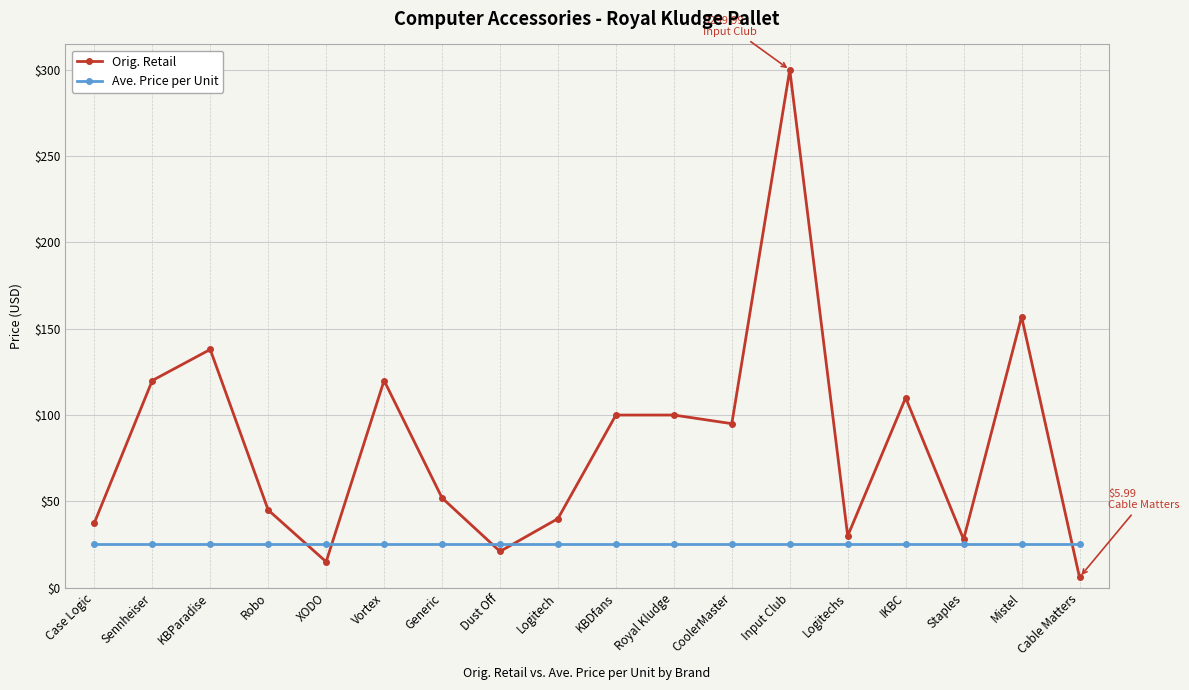

What is the difference between the highest and lowest values at Cable Matters?

19.5